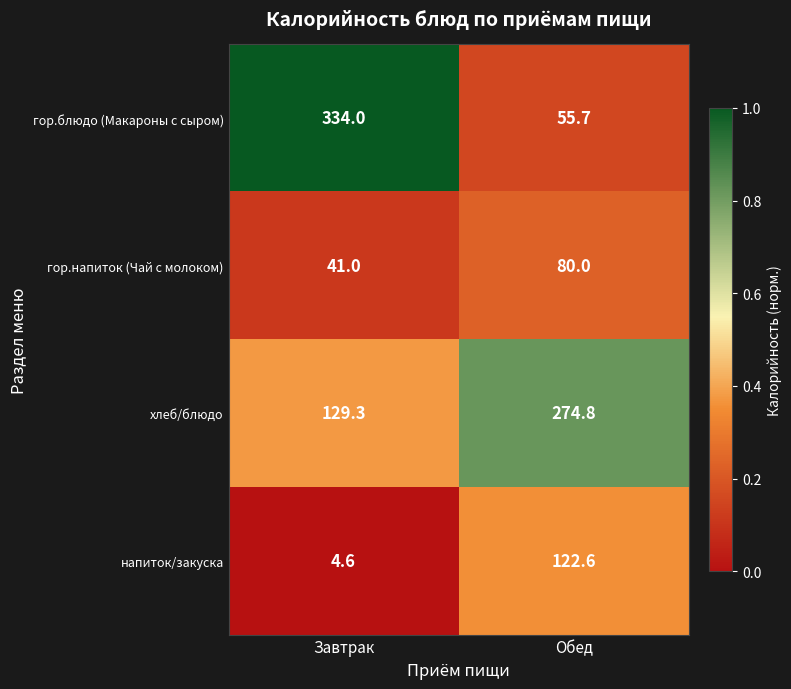

True or false: напиток/закуска has a value of 122.6 at Обед.

True